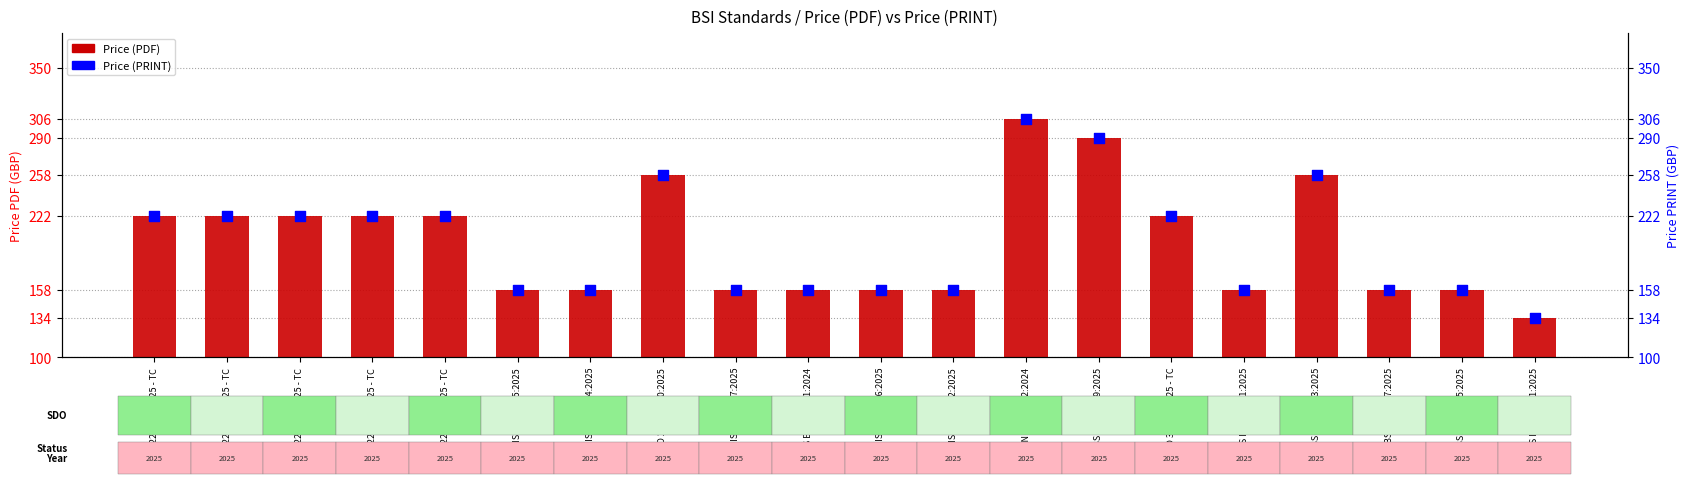

Which series reaches the minimum Y coordinate?

Price (PDF)